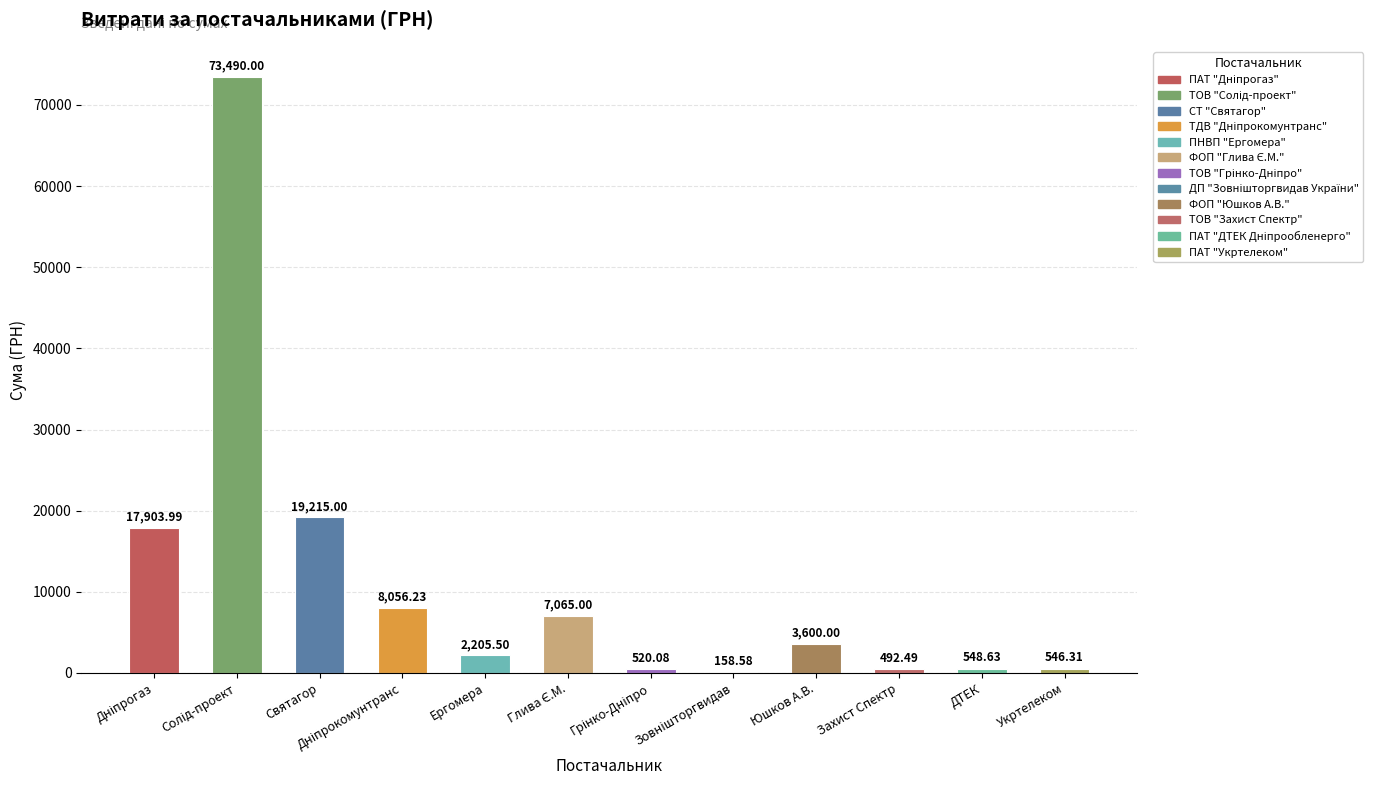

Between Ергомера and Святагор, which is larger?

Святагор